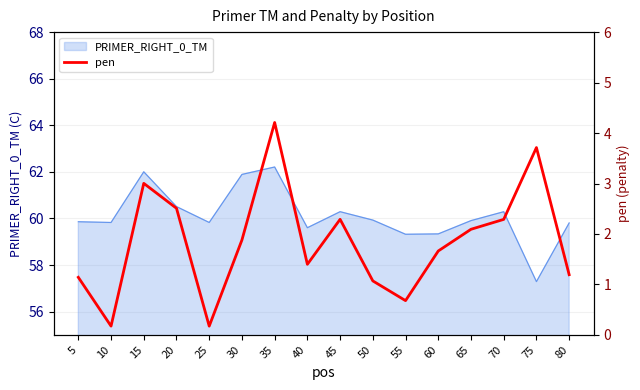

How many lines are shown in the chart?

1